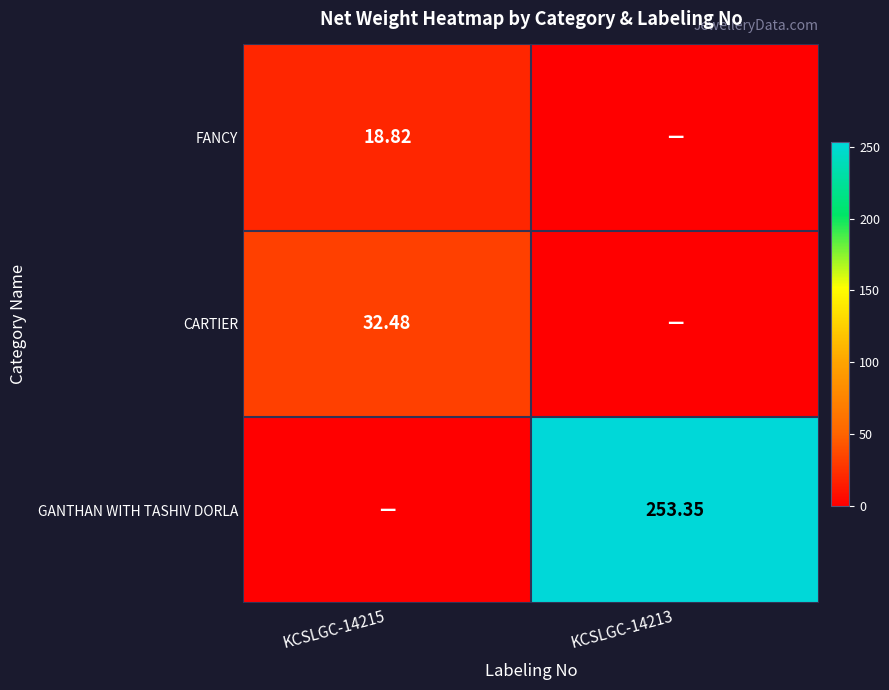

How many series are shown in this chart?

3